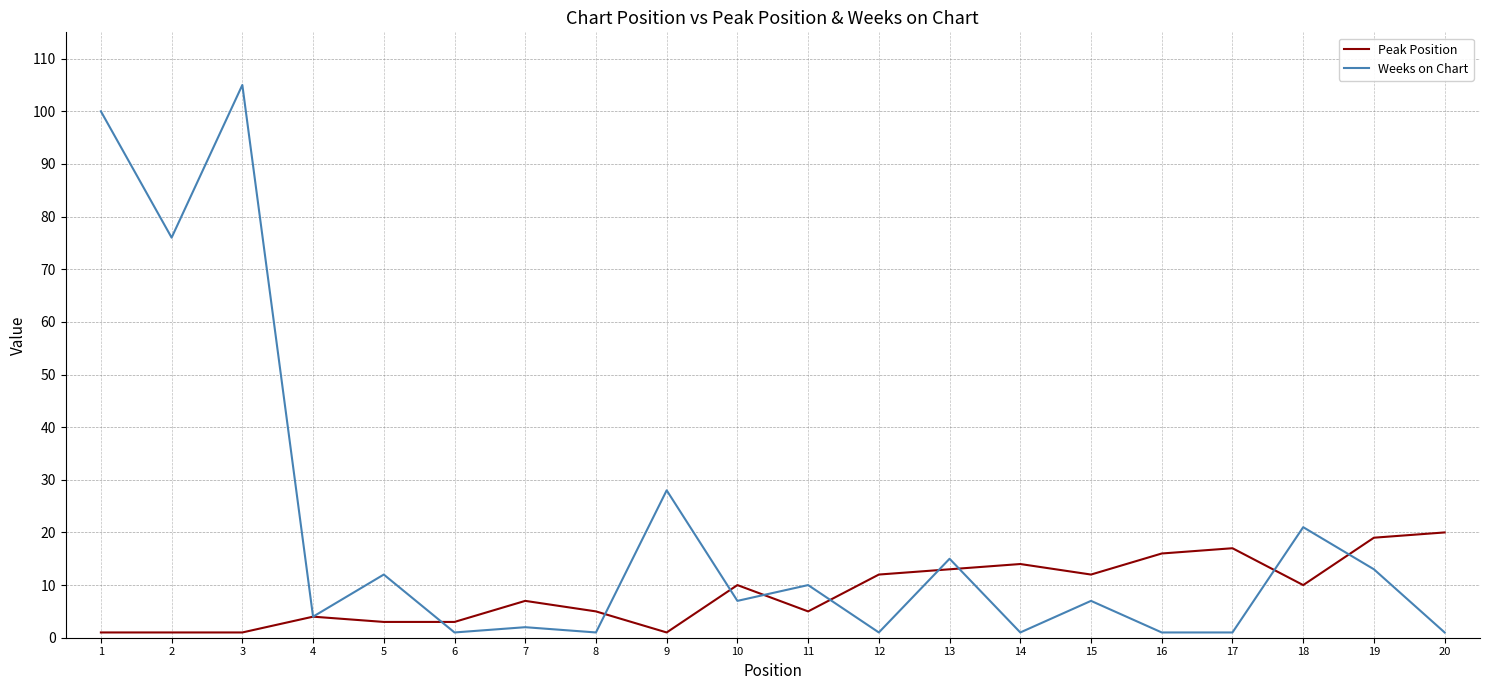

What are all the series names shown in the legend?

Peak Position, Weeks on Chart